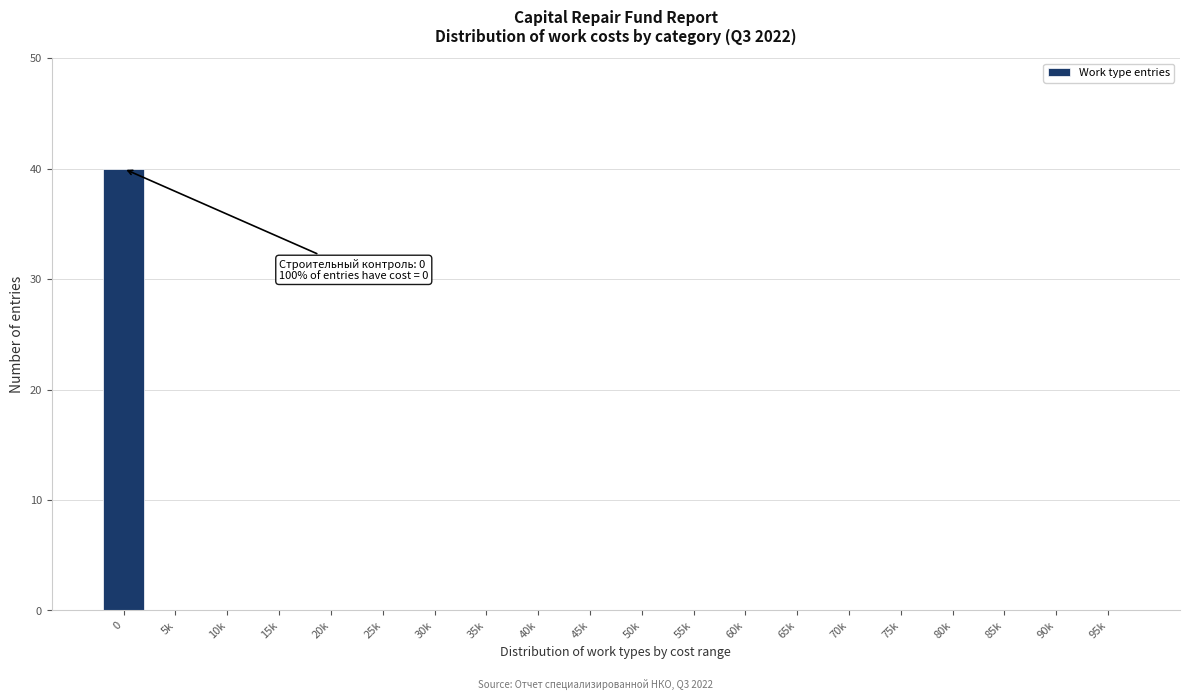

Reading left to right, extract all data points from this chart.

0=40	5k=0	10k=0	15k=0	20k=0	25k=0	30k=0	35k=0	40k=0	45k=0	50k=0	55k=0	60k=0	65k=0	70k=0	75k=0	80k=0	85k=0	90k=0	95k=0